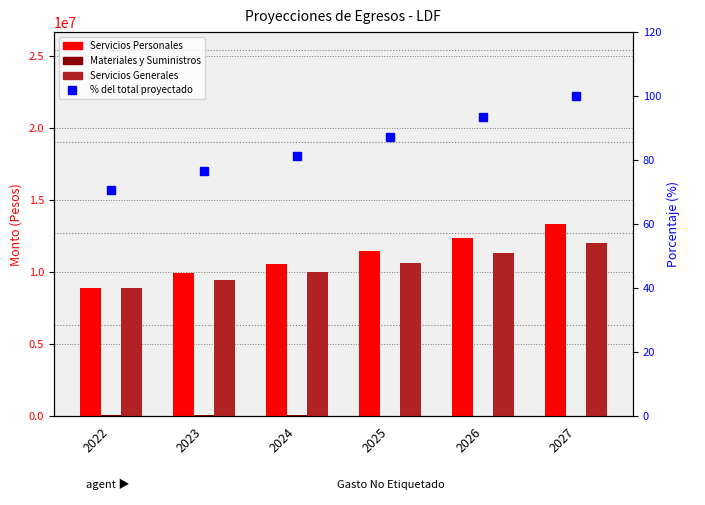

Reading left to right, transcribe all the data shown in this chart.

Servicios Personales: 8932552.2	9911807.8	10558111.0	11481064.8	12357196.1	13368802.7
Materiales y Suministros: 118540.0	93616.5	62263.8	45292.0	31534.9	22447.7
Servicios Generales: 8922548.7	9459765.5	10043437.5	10655632.0	11309116.0	12000568.1
% del total proyectado: 70.8	76.7	81.4	87.4	93.3	100.0